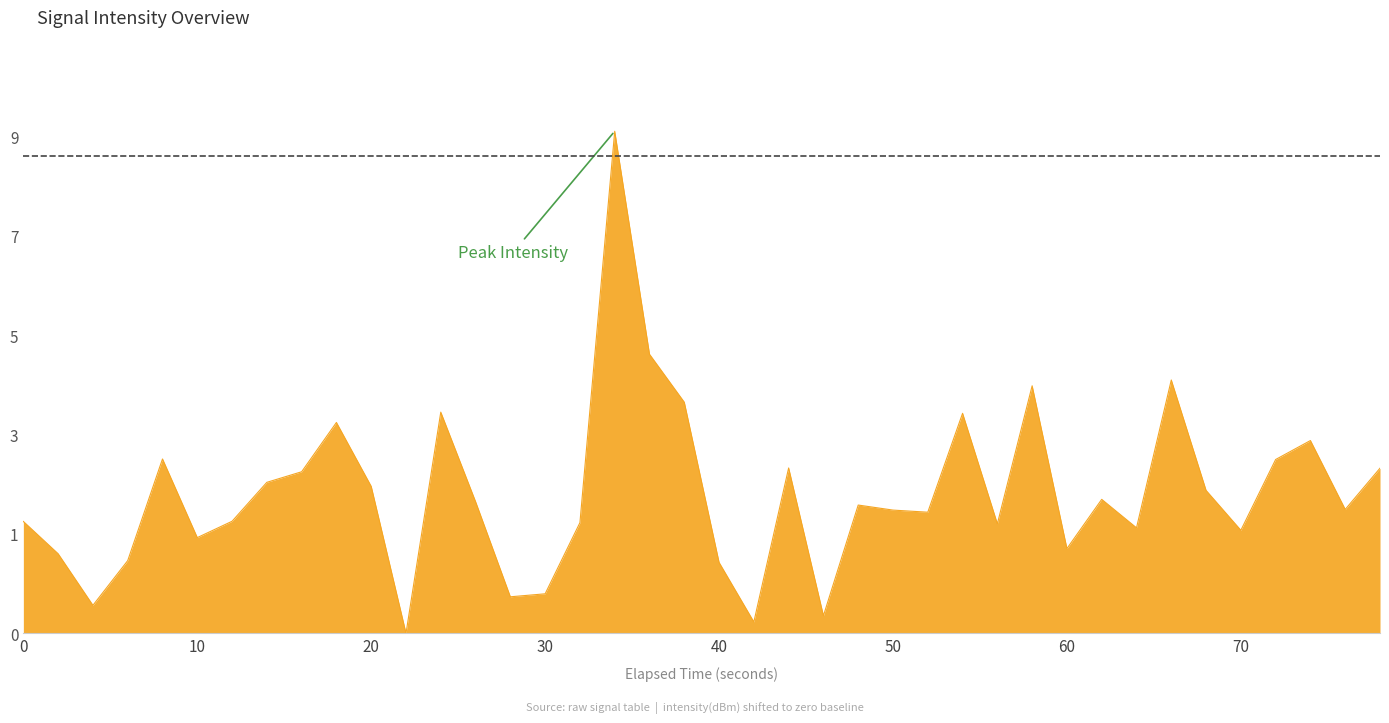

What is the sum of all values?

101.3